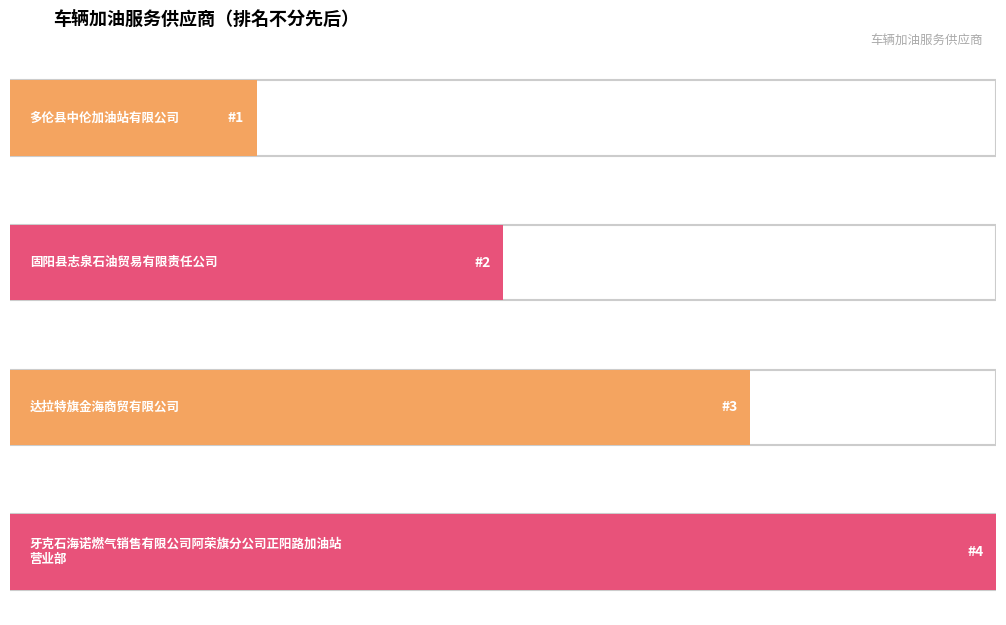

Rank the categories by value from highest to lowest.

牙克石海诺燃气销售有限公司阿荣旗分公司正阳路加油站营业部, 达拉特旗金海商贸有限公司, 固阳县志泉石油贸易有限责任公司, 多伦县中伦加油站有限公司